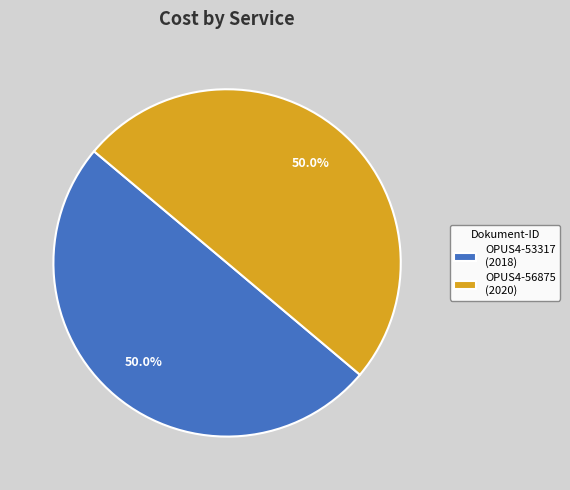

Count the number of slices in the pie.

2